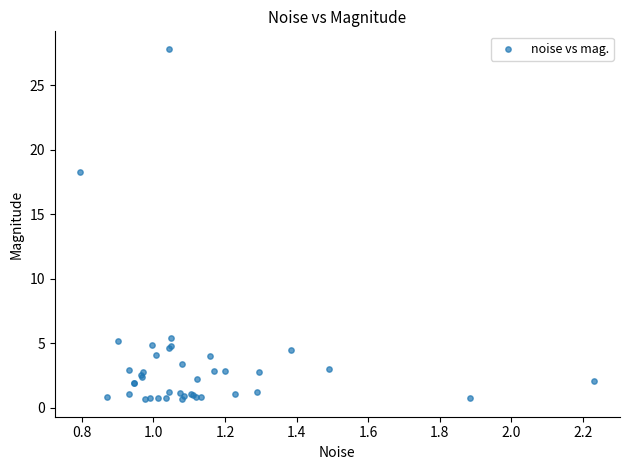

What Y value in the scatter plot is closest to 14?

18.3